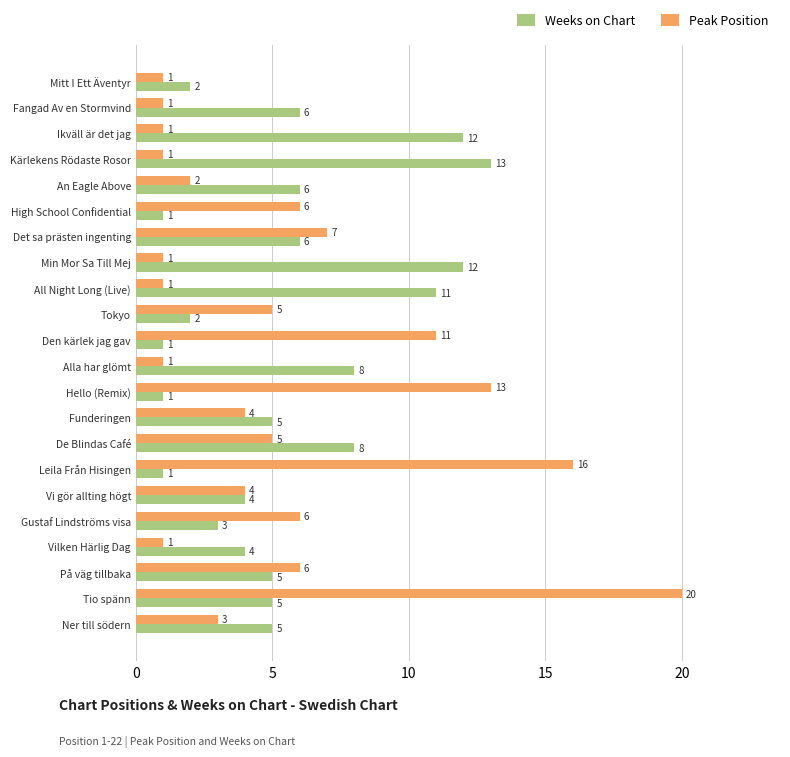

Is the value of Weeks on Chart at Tokyo greater than the value of Peak Position at Alla har glömt?

Yes